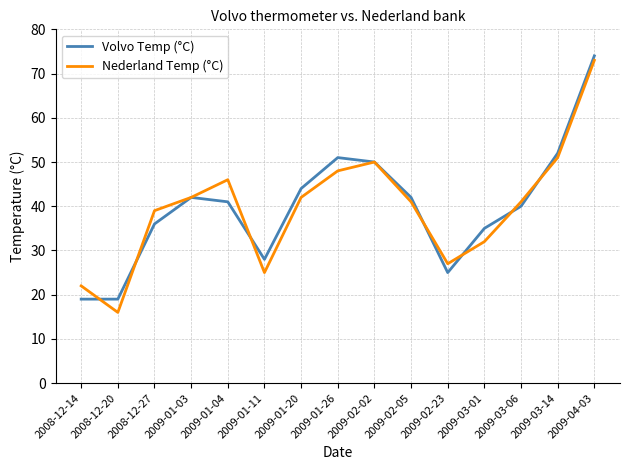

Between 2008-12-14 and 2009-03-01, which series saw the biggest shift?

Volvo Temp (°C)